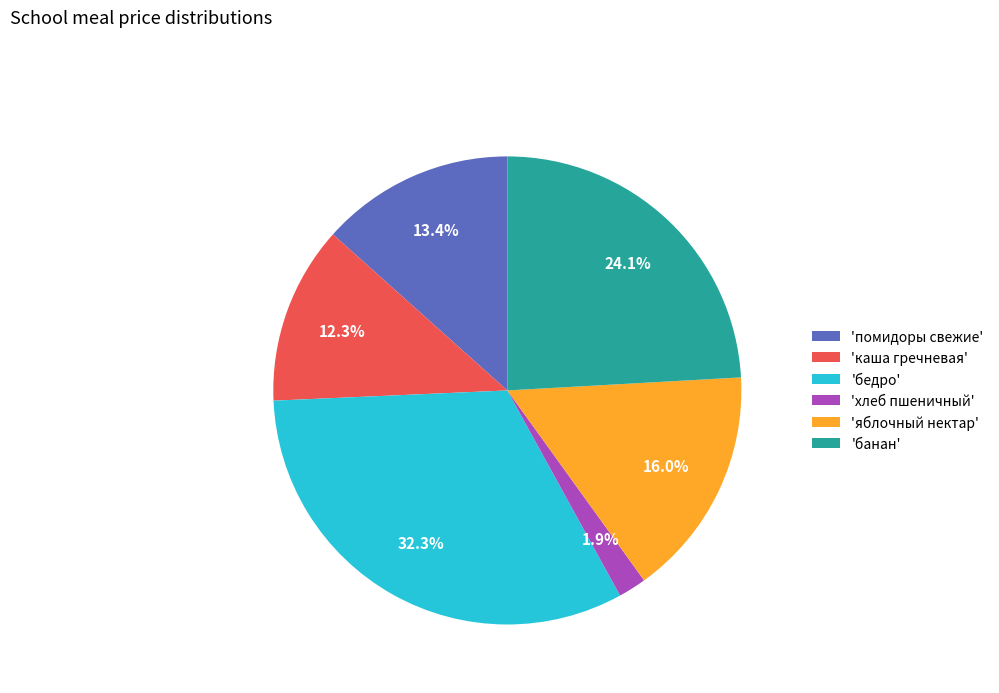

How many segments does this pie chart have?

6